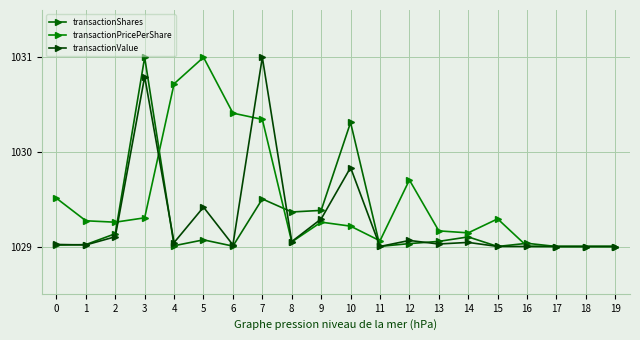

At which label is transactionShares closest to 1030?

10